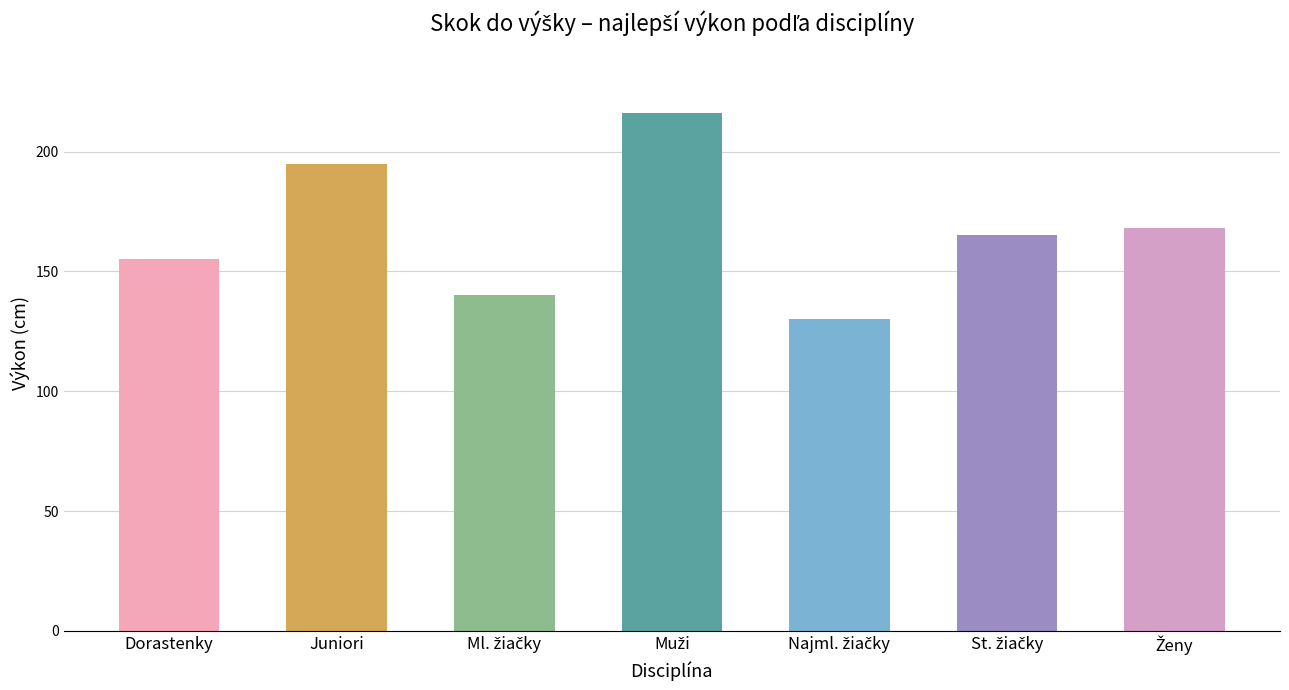

The value at Dorastenky is 155. True or false?

True